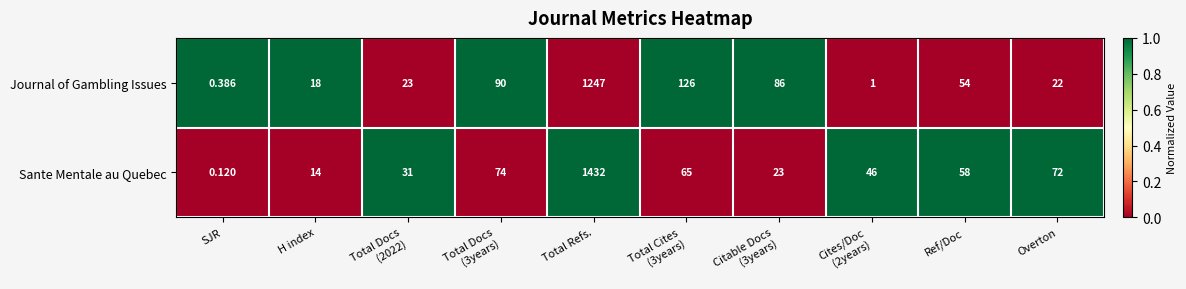

At which category is the sum across all series the highest?

Total Refs.